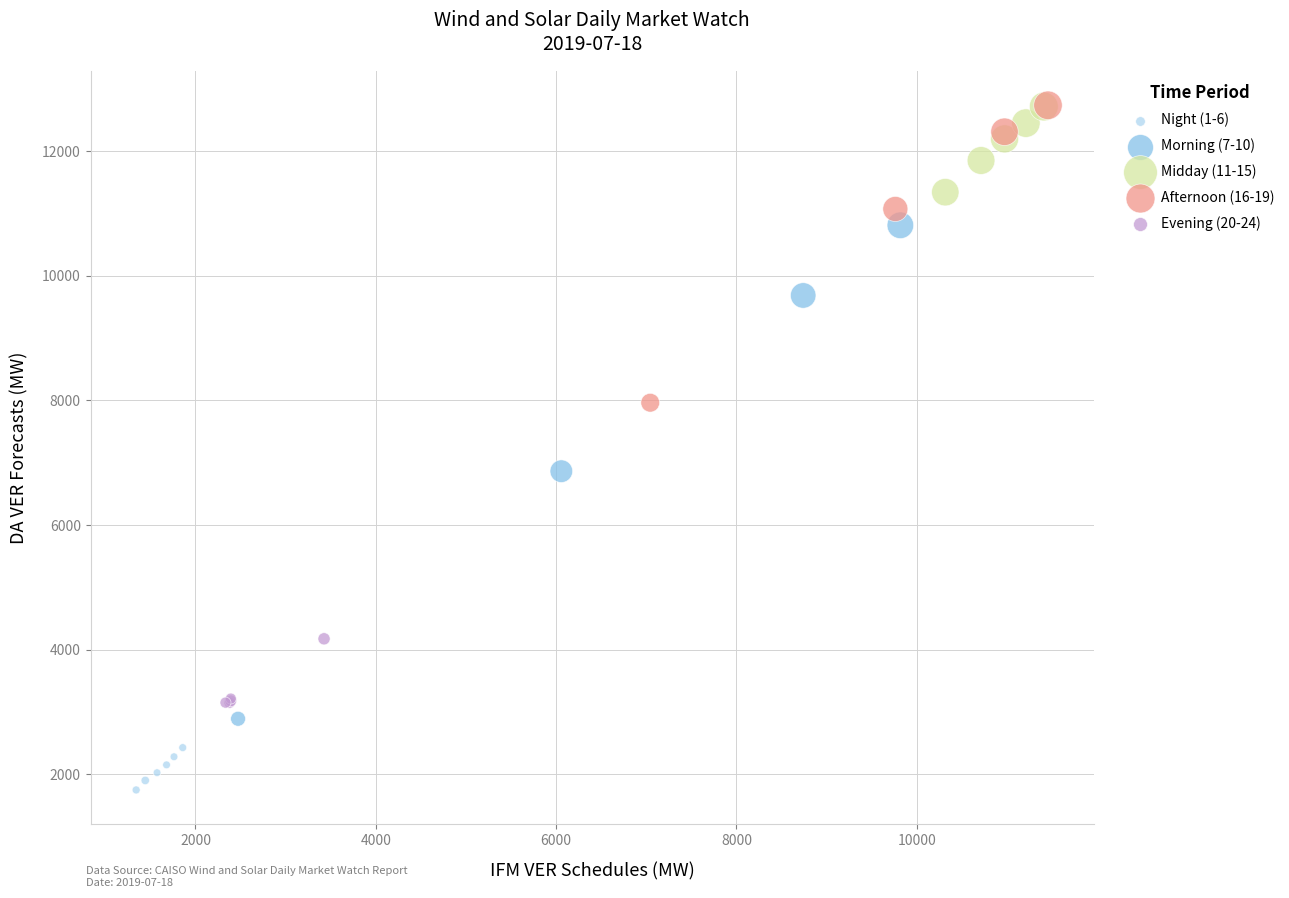

Which series has the largest Y range (max minus min)?

Morning (7-10)